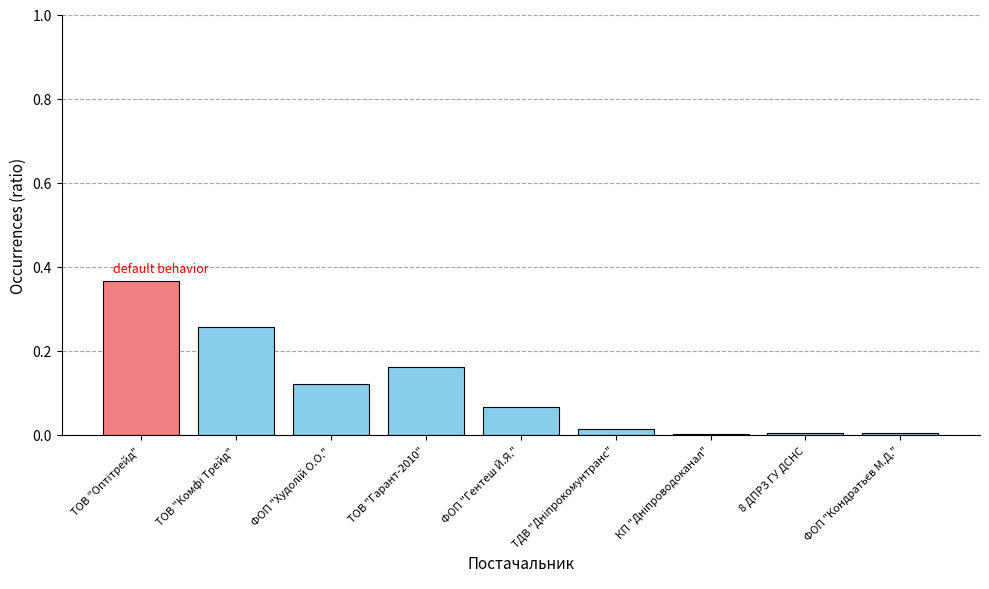

Is it true that the value at ТОВ "Гарант-2010" is 0.3?

False